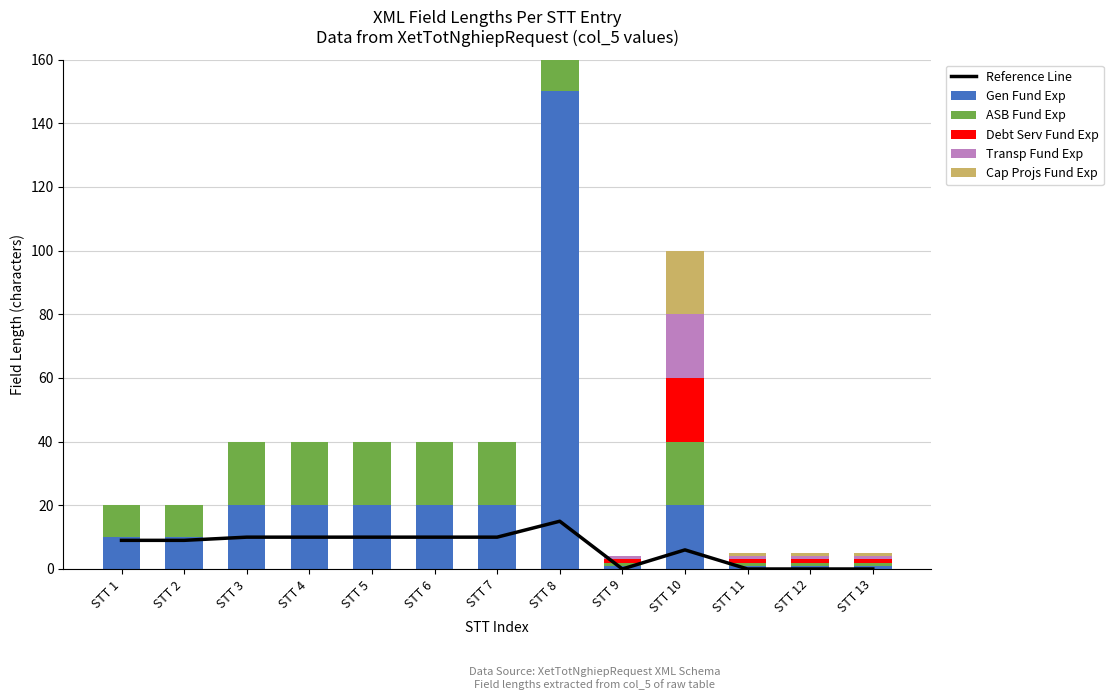

The value of Reference Line at STT 11 is 0. True or false?

True